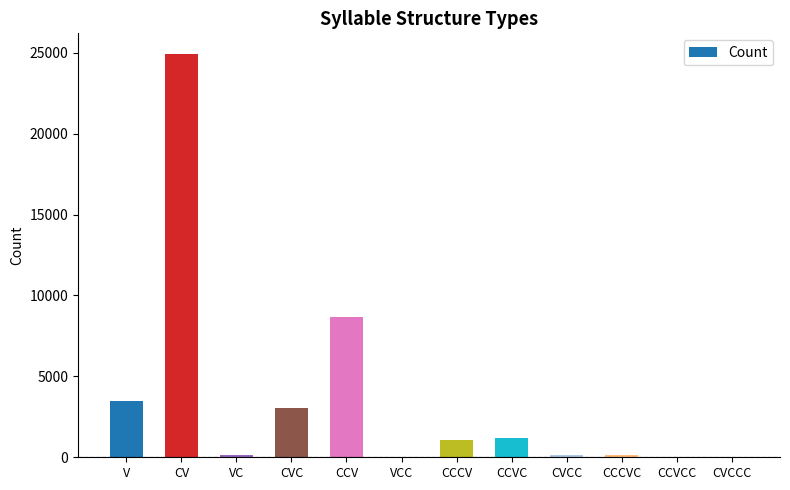

What is the ratio of the value at V to the value at CCVCC?

80.5